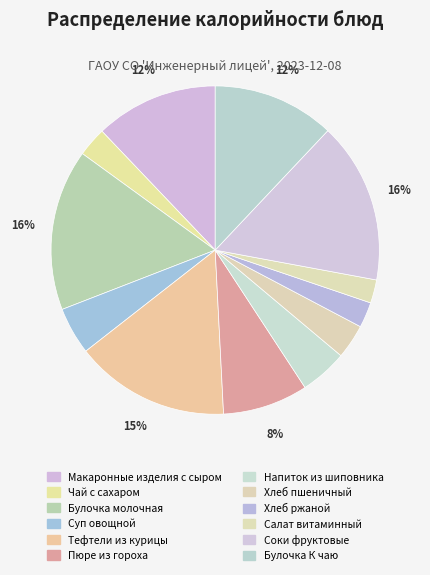

To the nearest percent, what is the difference between the largest and smallest slice percentages?

14%